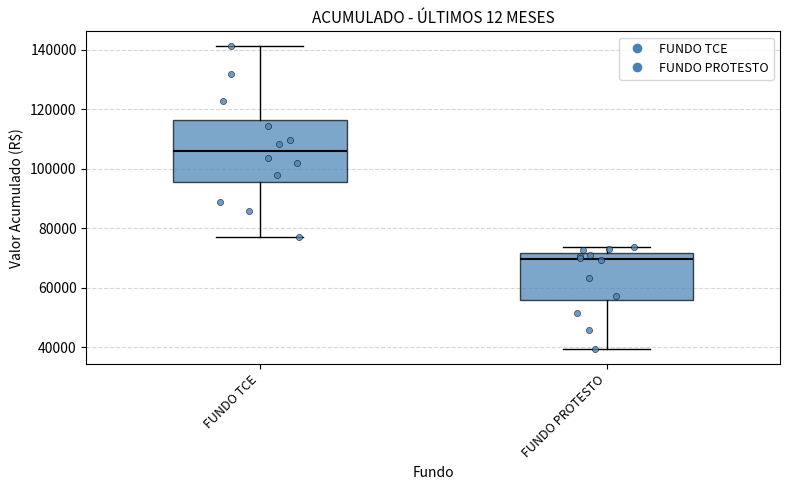

Comparing the boxes themselves (not the whiskers), which one is the tallest?

FUNDO TCE